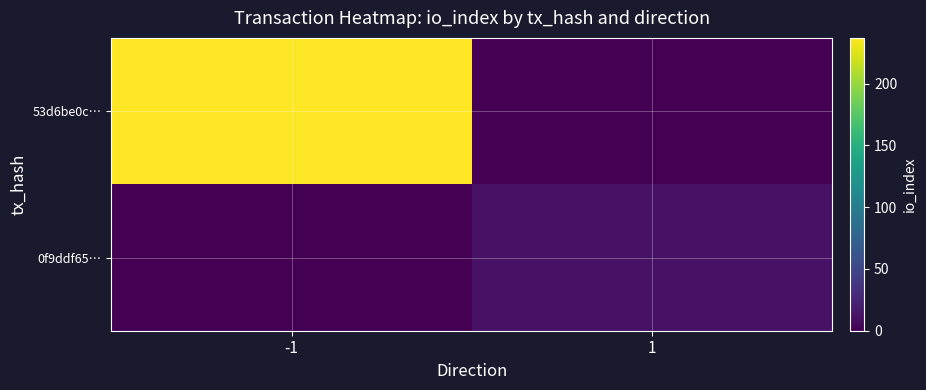

At how many categories does at least one series exceed 95?

1